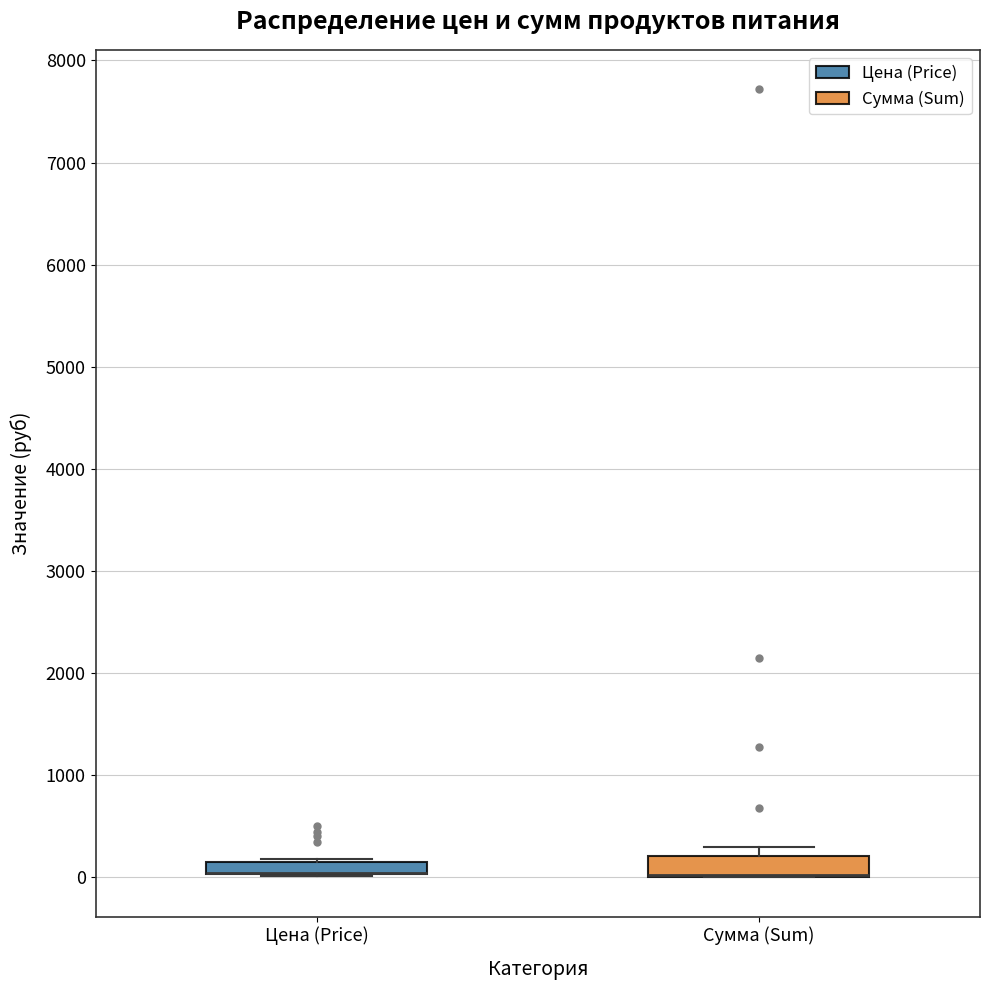

Where is the upper edge of the box for Цена (Price) on the y-axis? The values are not printed on the chart, so give them approximately, as read against the axis.

200